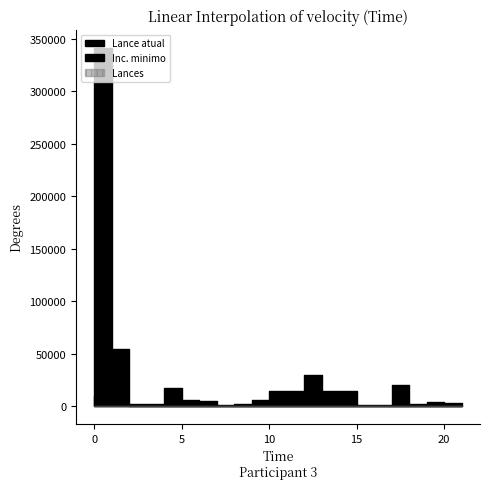

Which series has the largest total across all categories?

Lance atual